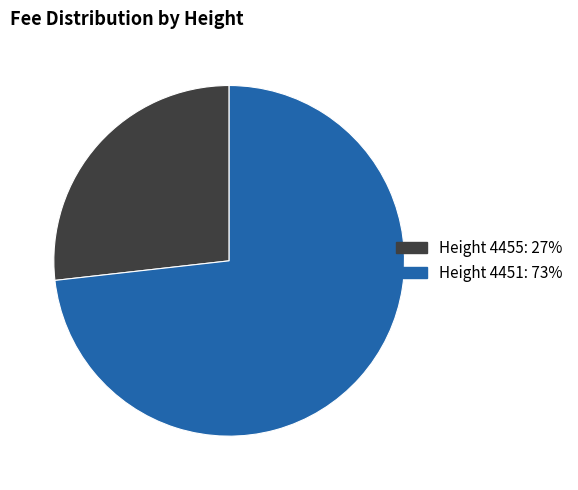

Is there any slice that represents more than half of the pie?

Yes